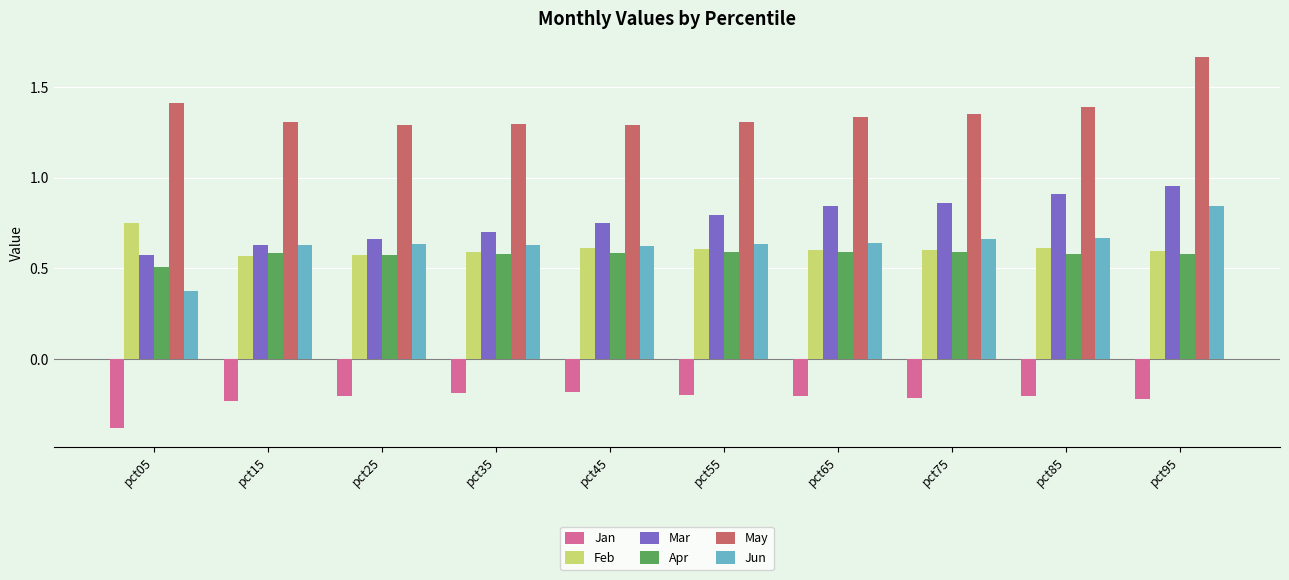

The Mar series shows 1.1 at pct45. True or false?

False